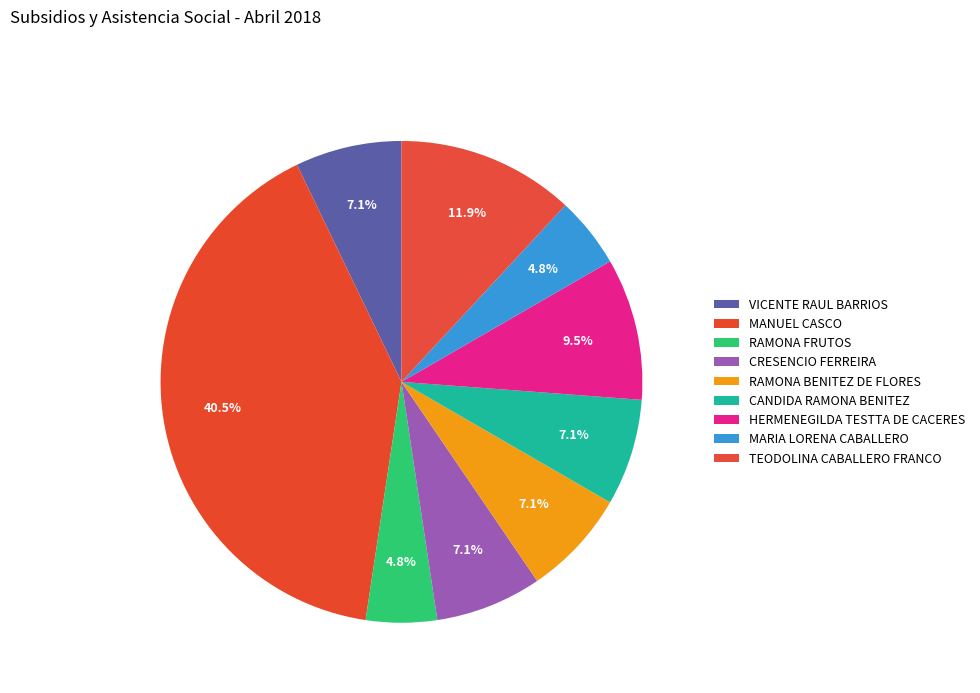

Which has a higher value, TEODOLINA CABALLERO FRANCO or RAMONA FRUTOS?

TEODOLINA CABALLERO FRANCO